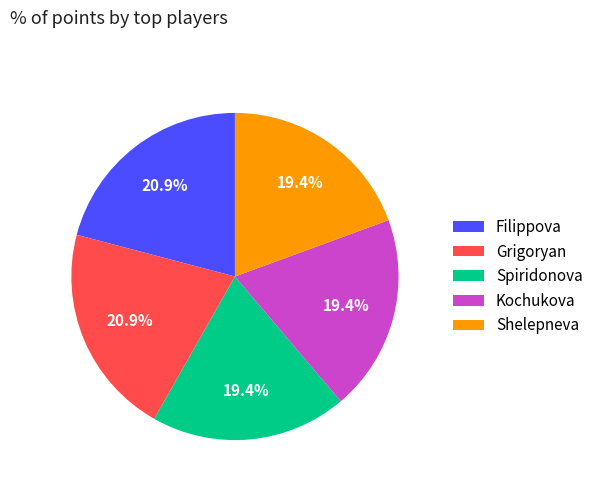

Combined, what portion of the pie is Grigoryan and Filippova?

41.8%